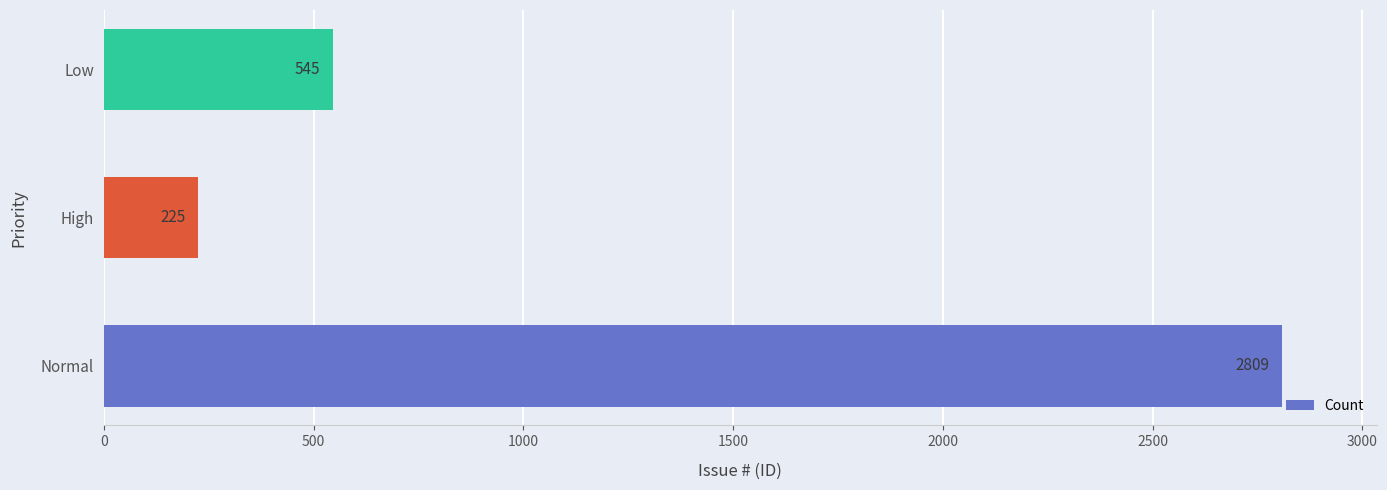

Rank the categories by value from lowest to highest.

High, Low, Normal